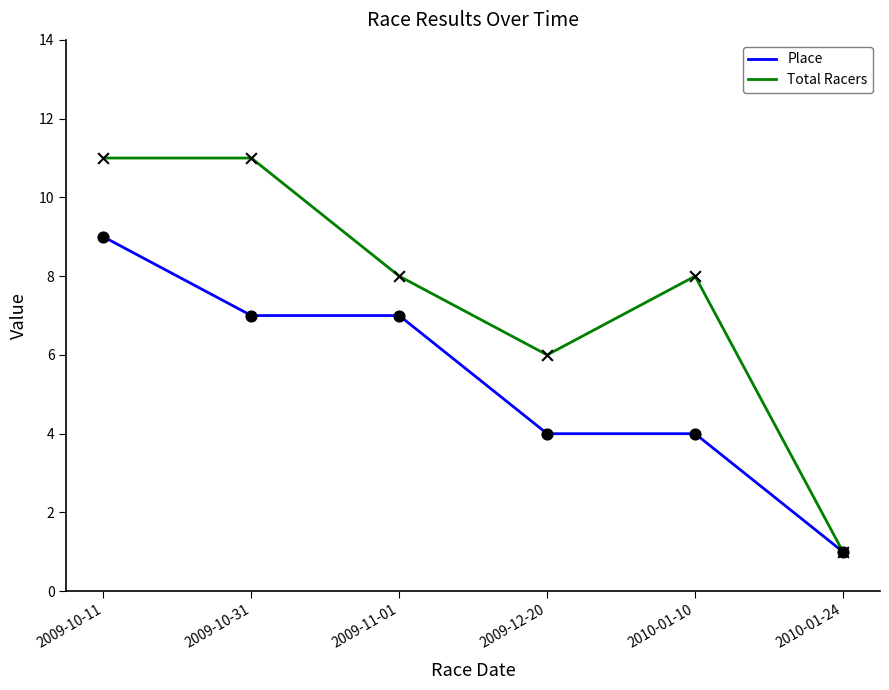

Which series has the largest range (max minus min)?

Total Racers